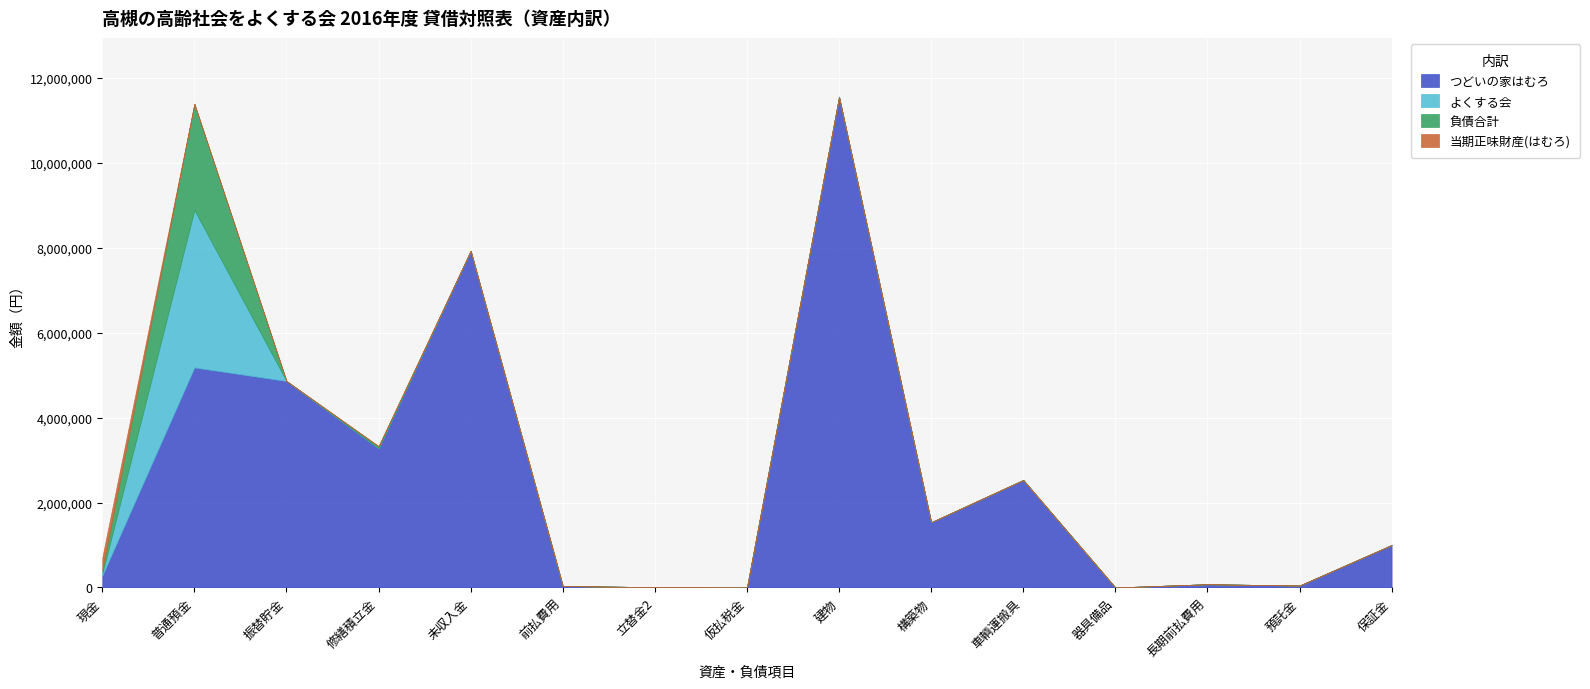

Which series has the largest total across all categories?

つどいの家はむろ